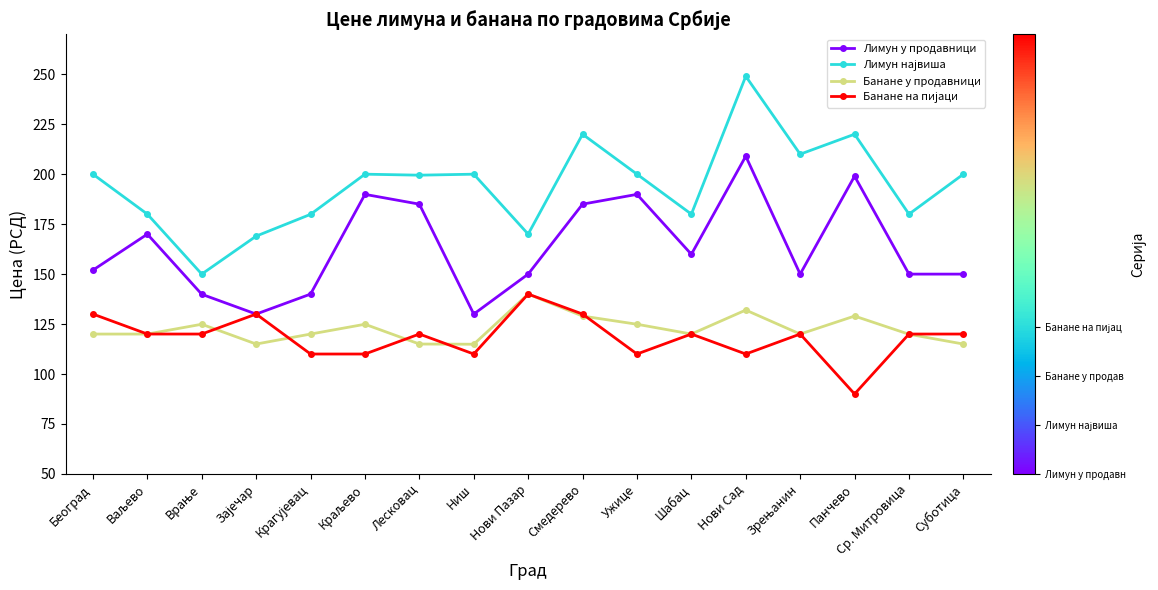

Does the chart have visible grid lines?

No